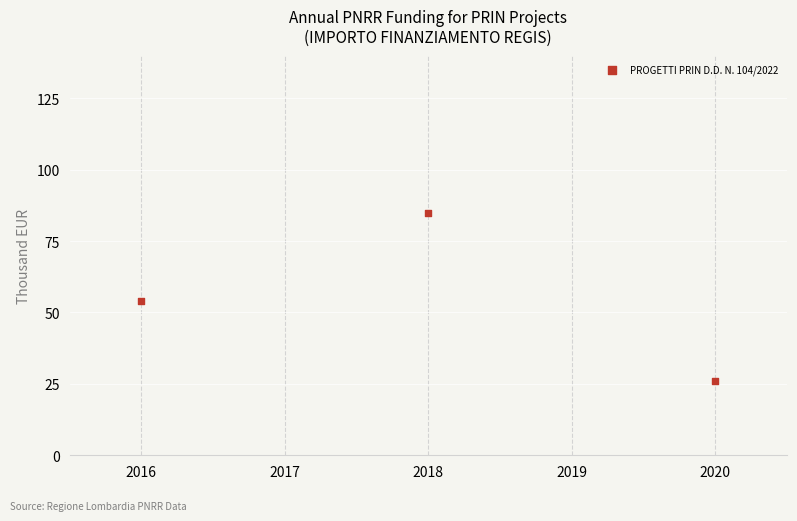

What is the average X value?

2018.0